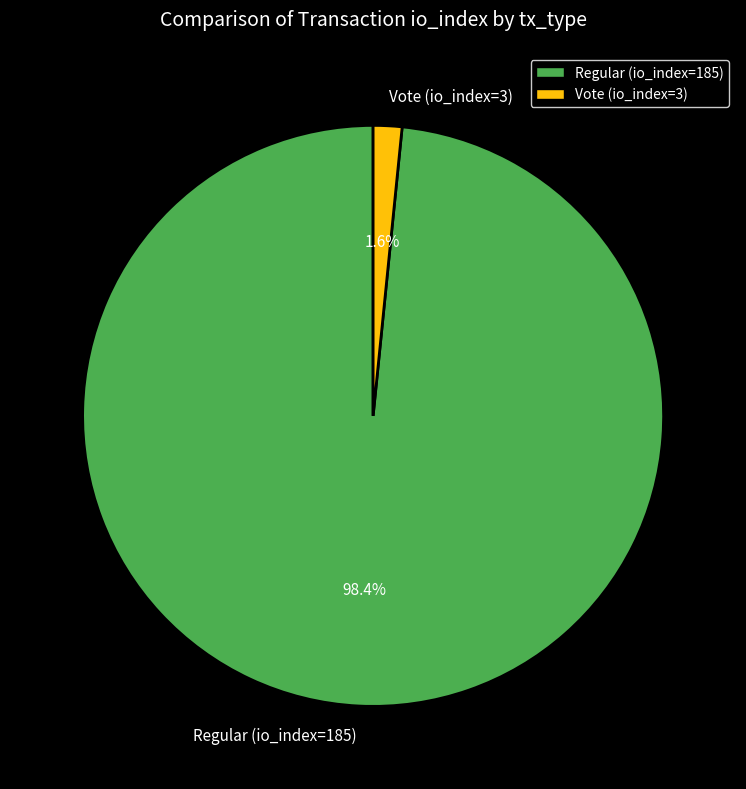

Combined, what portion of the pie is Vote (io_index=3) and Regular (io_index=185)?

100.0%